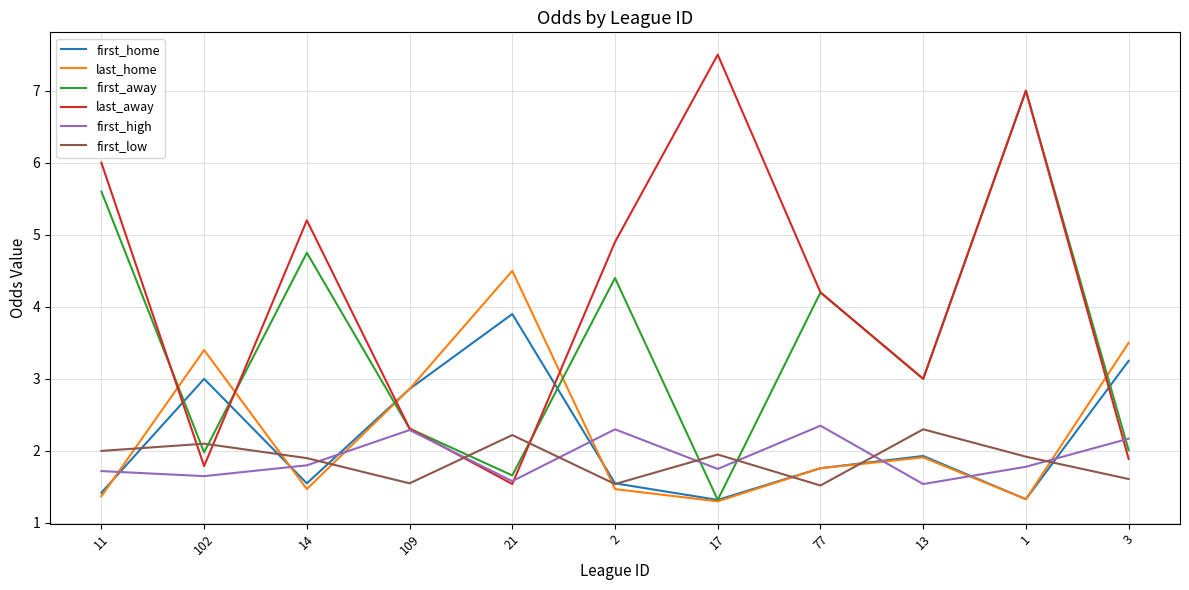

Which series has the largest total across all categories?

last_away